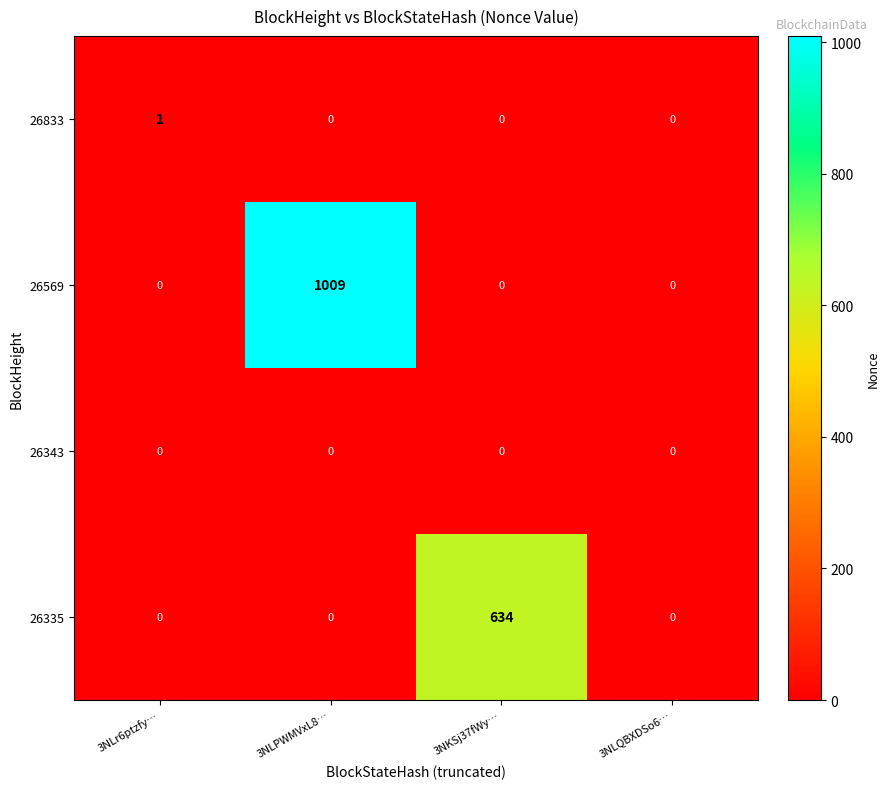

List the series in order of their peak value, lowest first.

26343, 26833, 26335, 26569